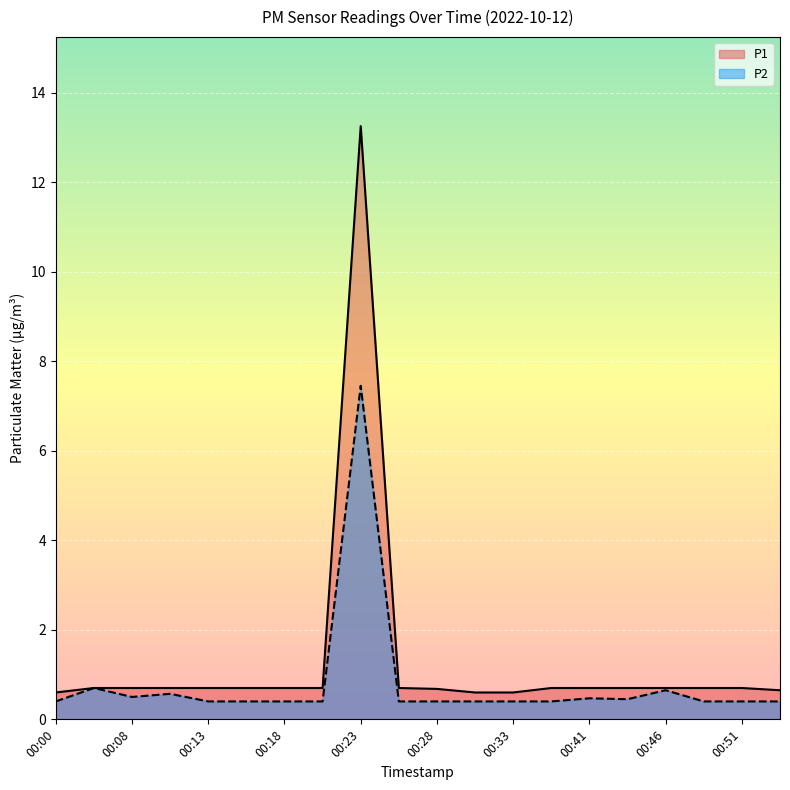

True or false: P1 has a value of 0.7 at 00:21.

True